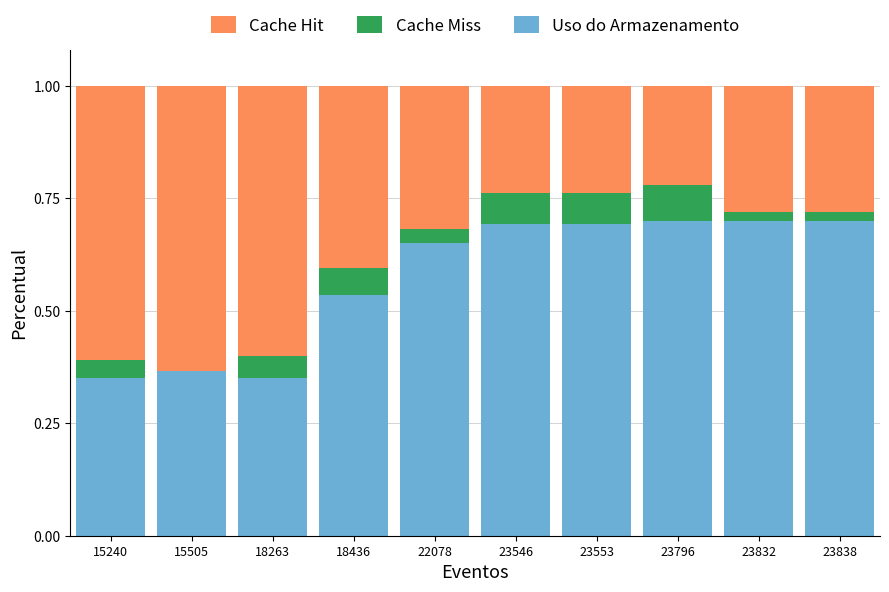

What is the total value across all series at 23546?

1.0